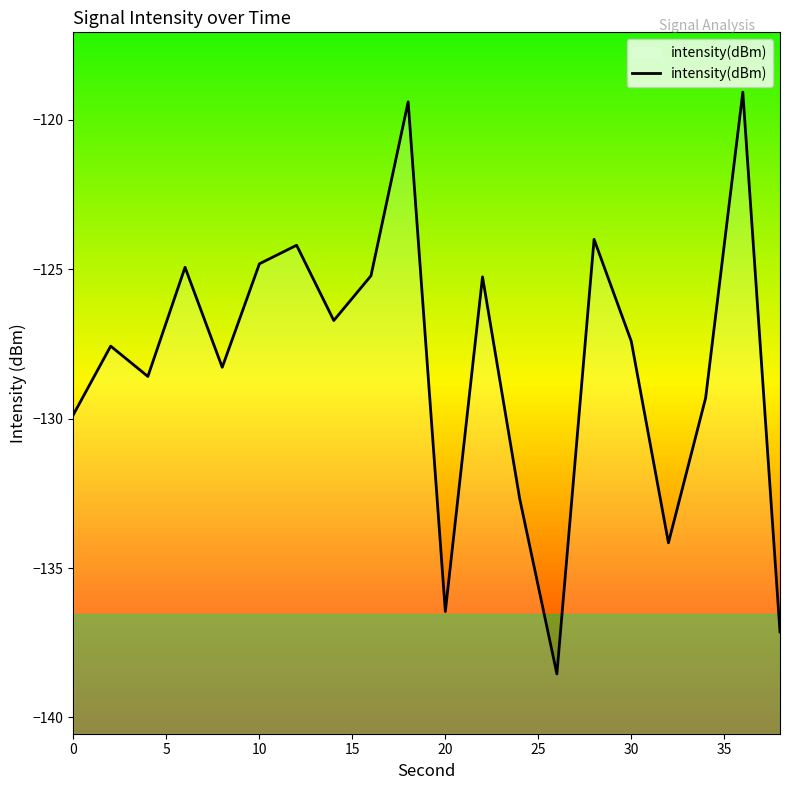

How many series are shown in this chart?

1